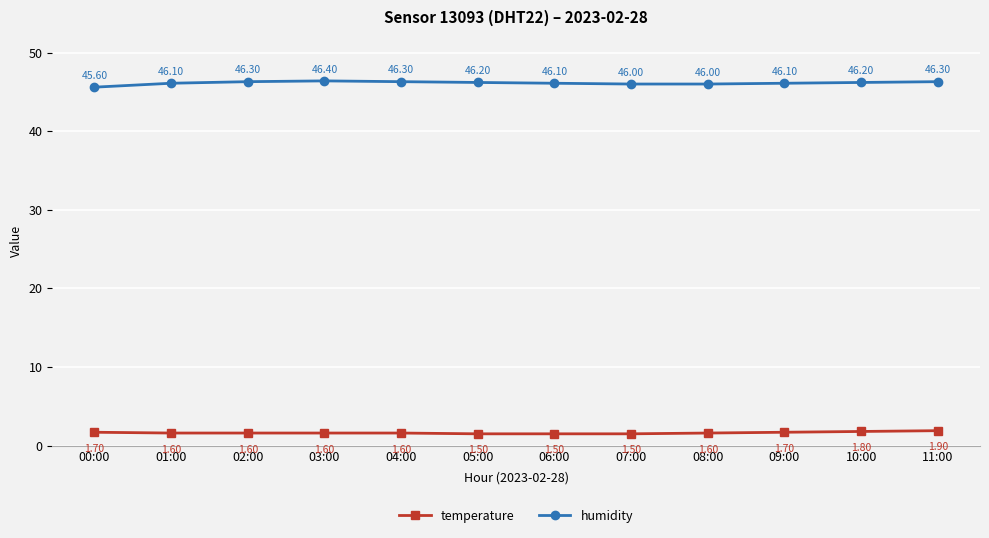

What is the difference between the maximum and minimum values in the temperature series?

0.4